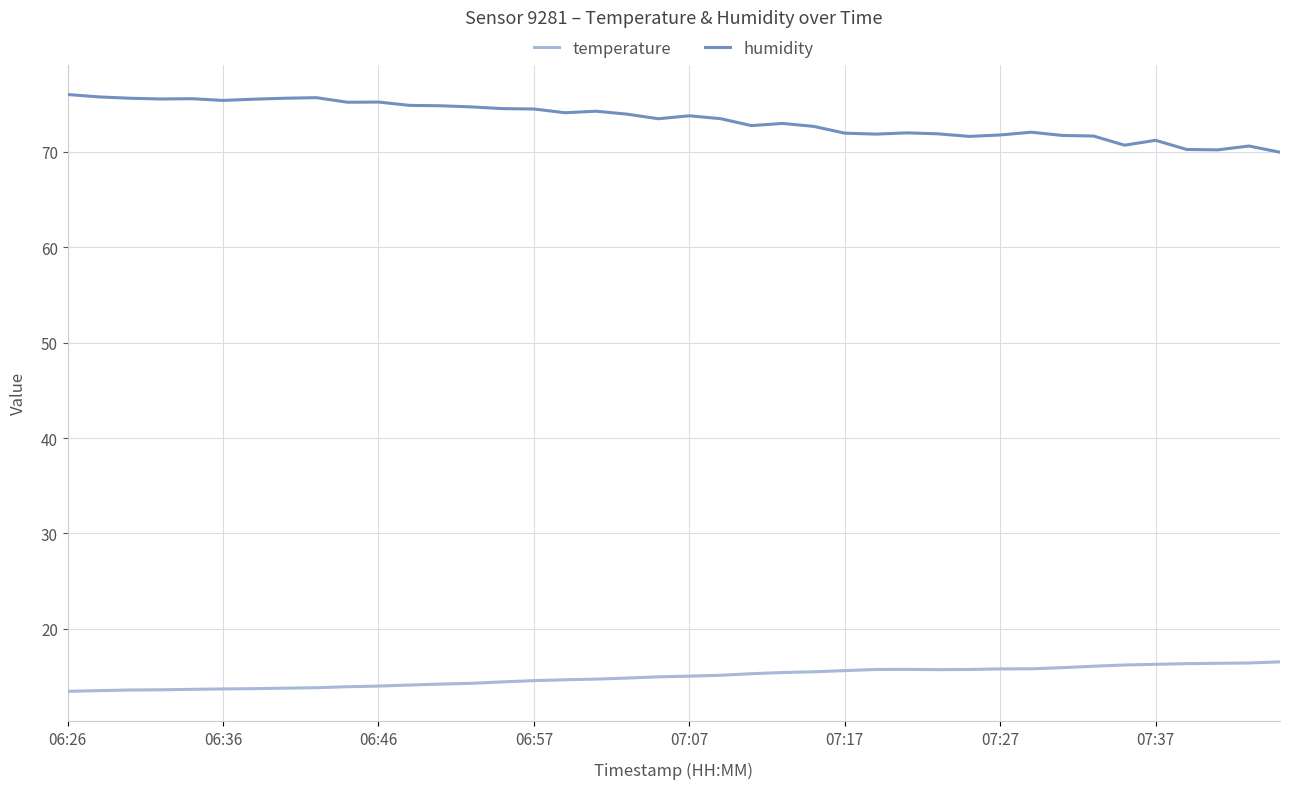

What is the maximum value for humidity?

76.0